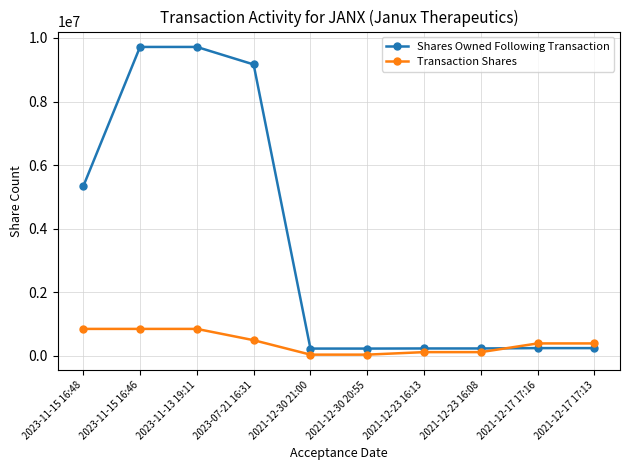

What is the highest value of the Shares Owned Following Transaction series?

9716563